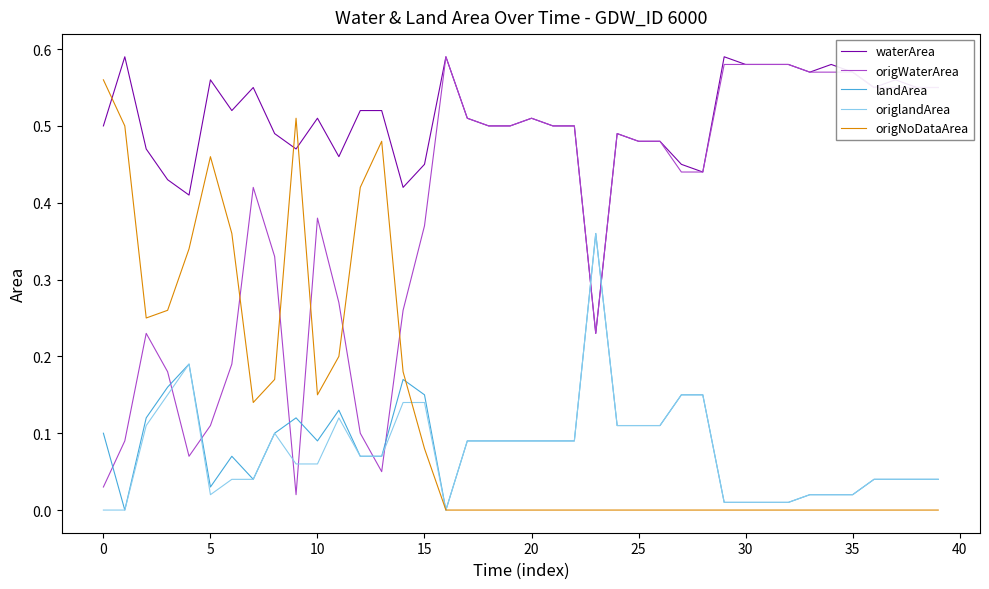

How many times do origNoDataArea and waterArea cross each other?

3